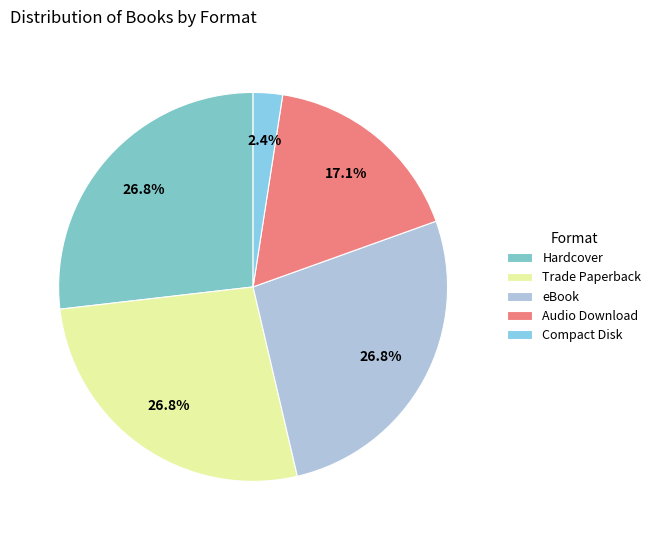

Combined, what portion of the pie is Trade Paperback and Hardcover?

53.7%